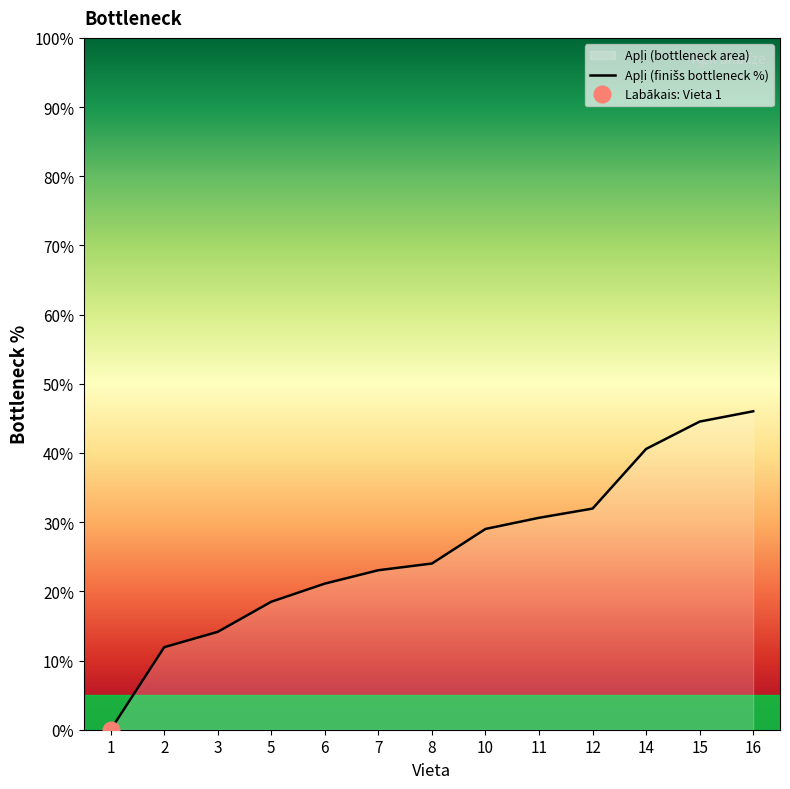

What is the change in value from 8 to 14?

+16.6